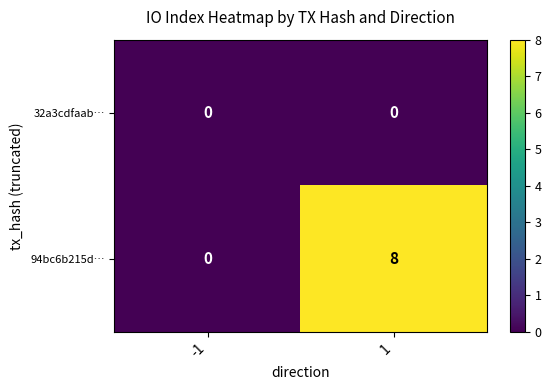

Between -1 and 1, which series saw the biggest shift?

94bc6b215d…